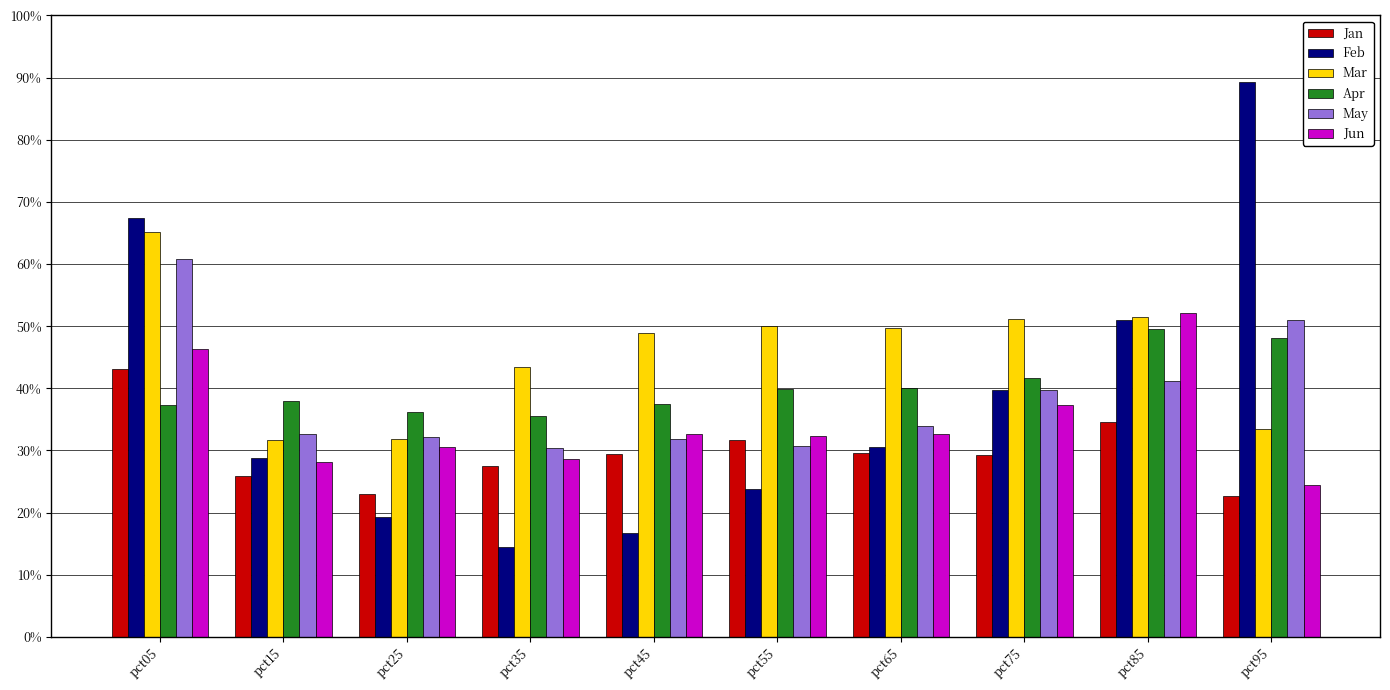

Where is May nearest to the value 0?

pct35